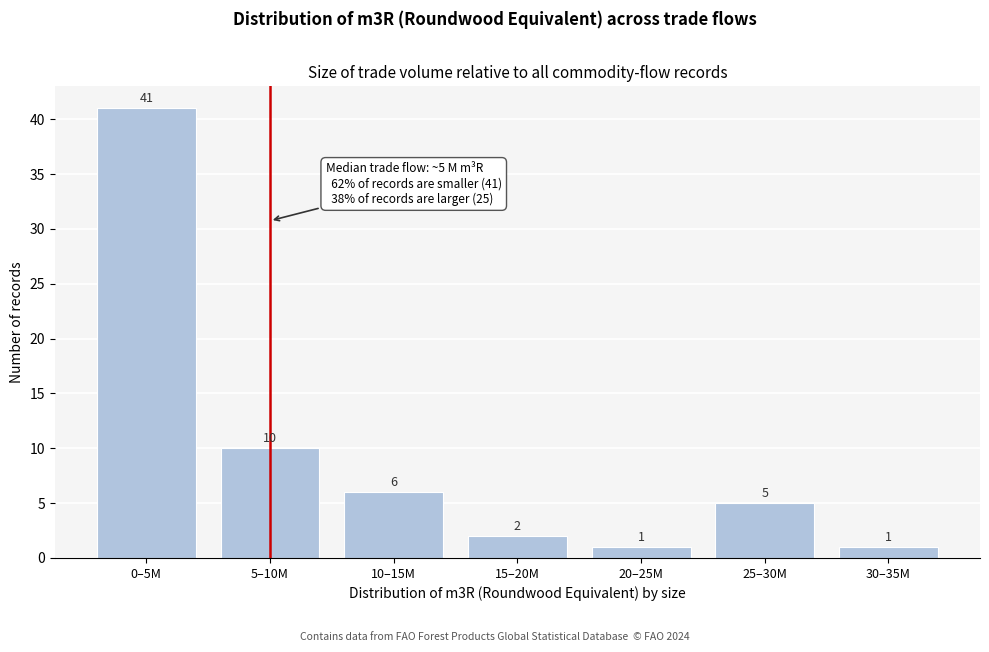

Reading left to right, extract all data points from this chart.

0–5M=41	5–10M=10	10–15M=6	15–20M=2	20–25M=1	25–30M=5	30–35M=1